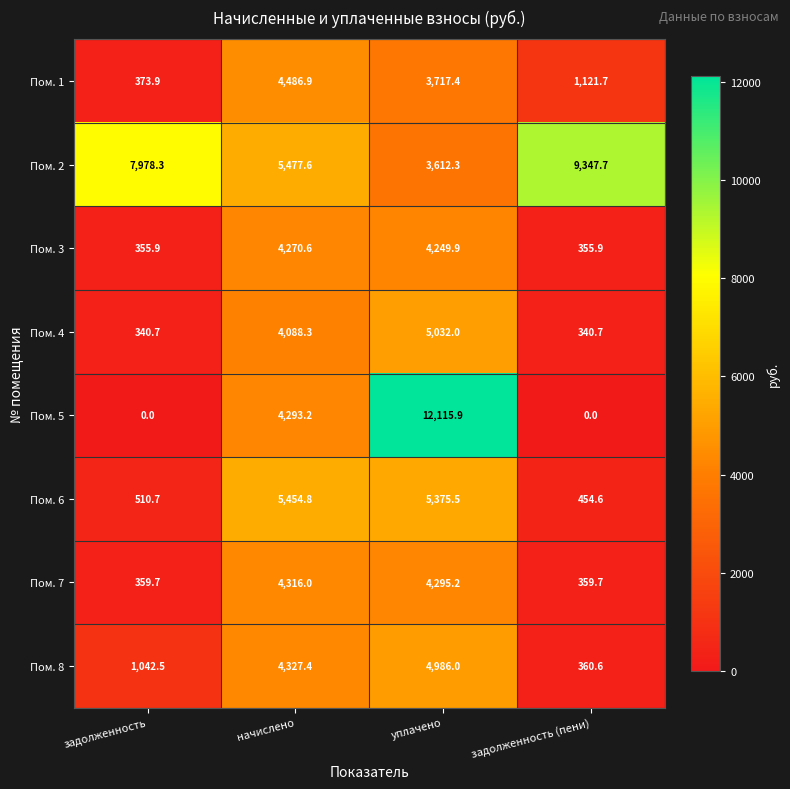

Which series has the largest total across all categories?

Пом. 2